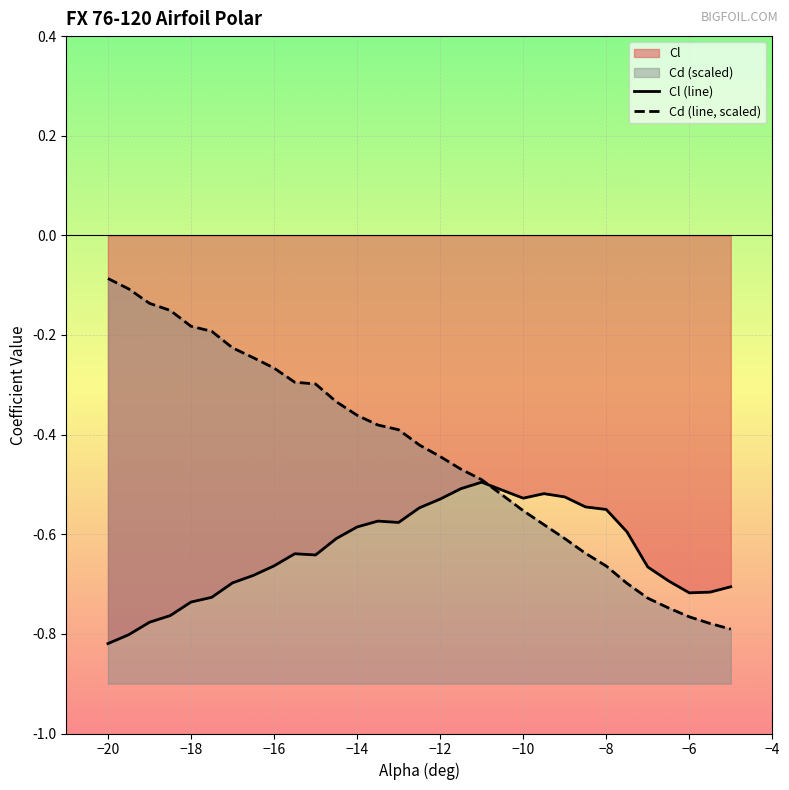

Is the value of Cl at 10 greater than the value of Cd at −12?

No